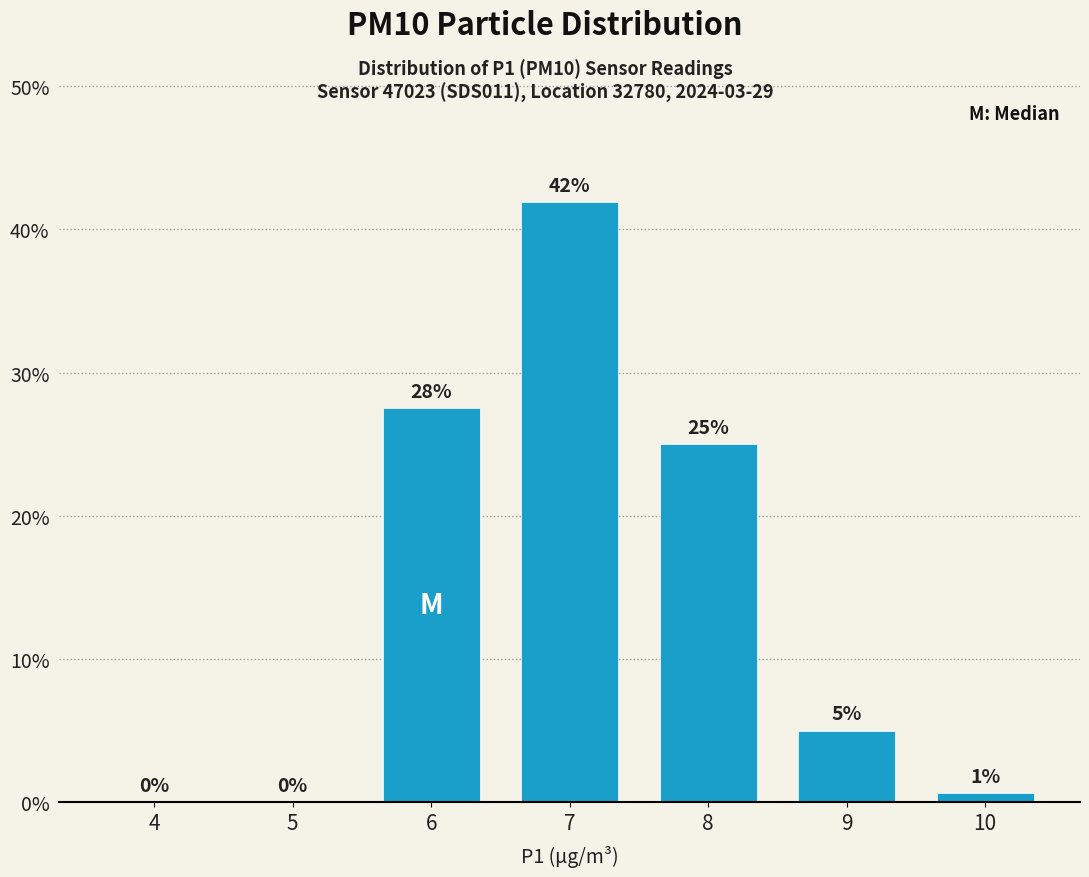

Which has a higher value, 7 or 8?

7